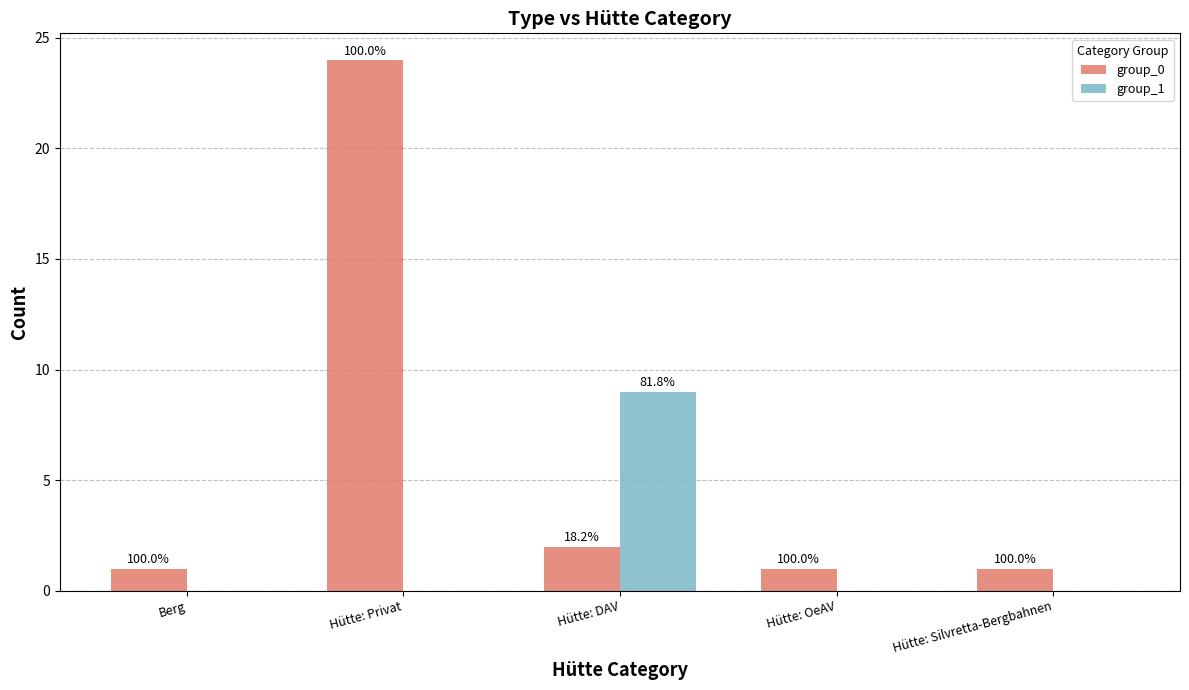

Which category has the highest value across all series?

Hütte: Privat